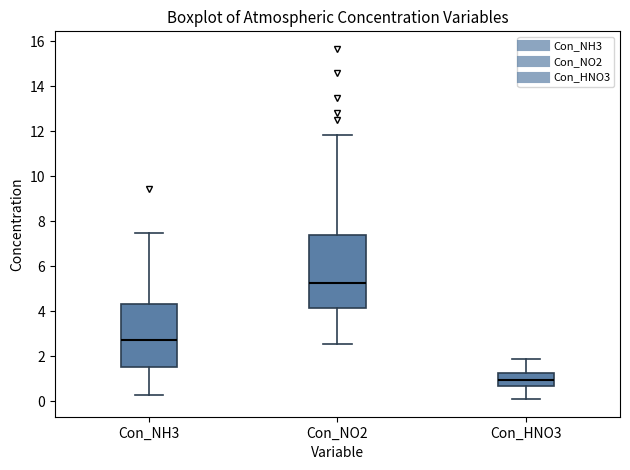

Comparing the boxes themselves (not the whiskers), which one is the tallest?

Con_NO2